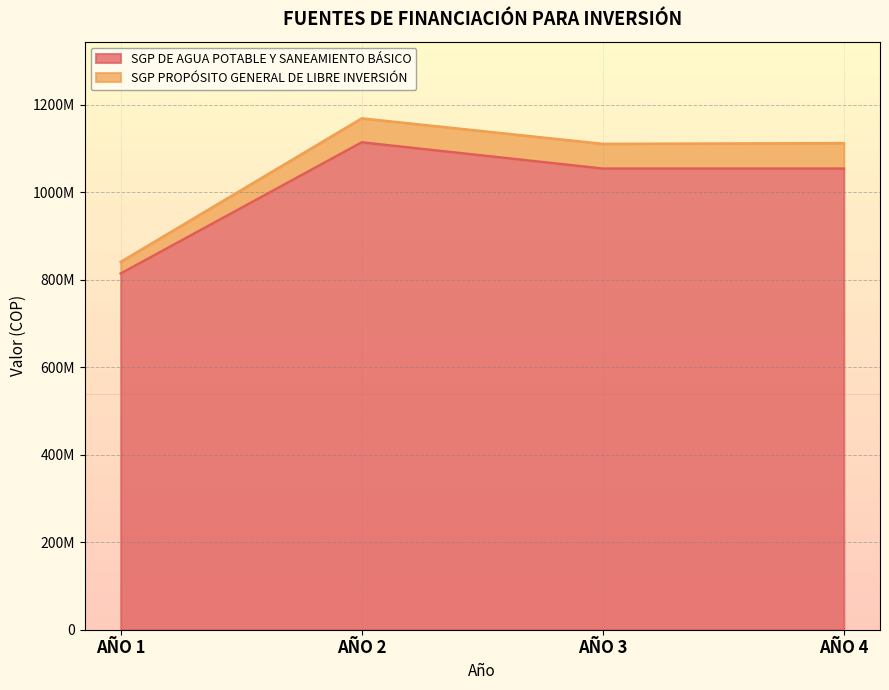

Rank the categories by value from lowest to highest.

AÑO 1, AÑO 3, AÑO 4, AÑO 2